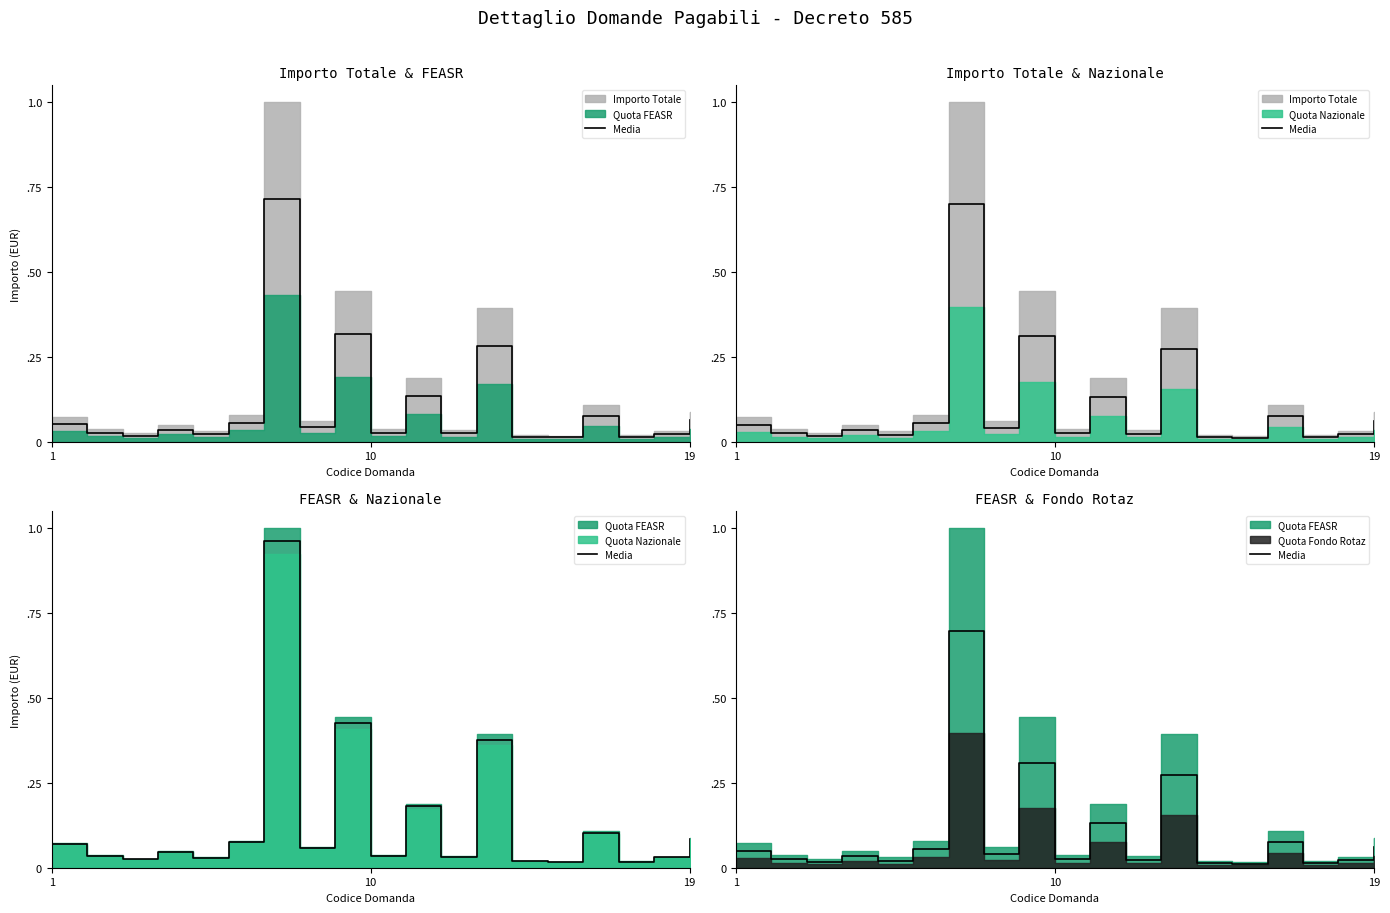

How many points are higher than both their immediate neighbors (excluding endpoints)?

6